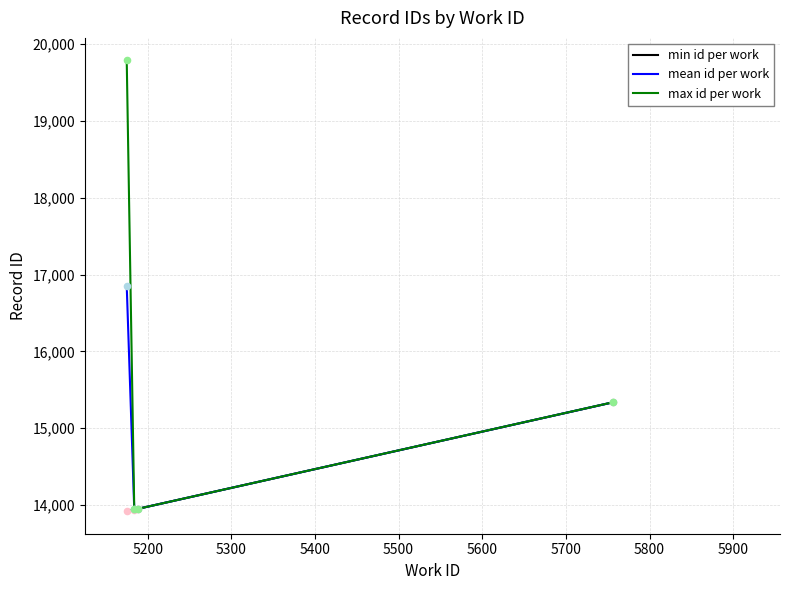

Which series has the widest spread of values?

max id per work